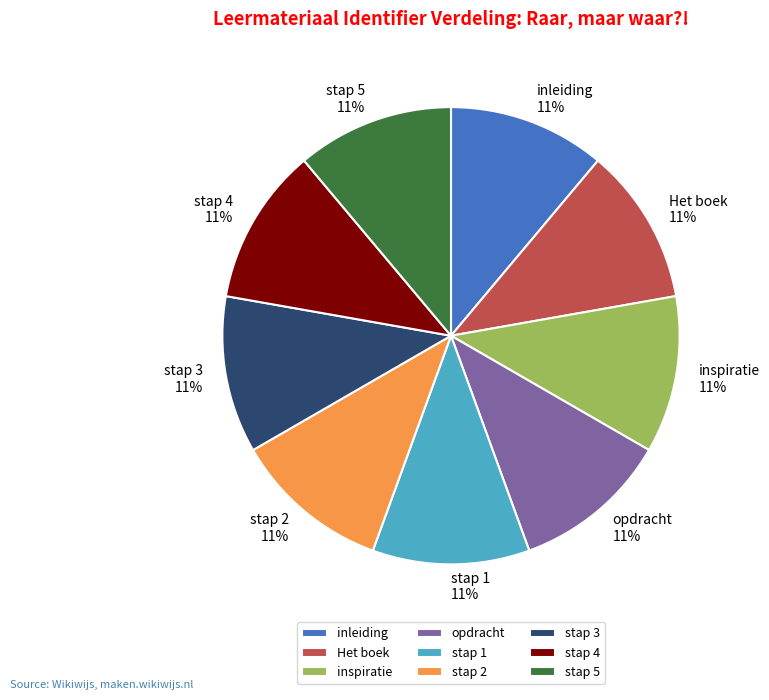

Does stap 3 account for over 50% of the chart?

No